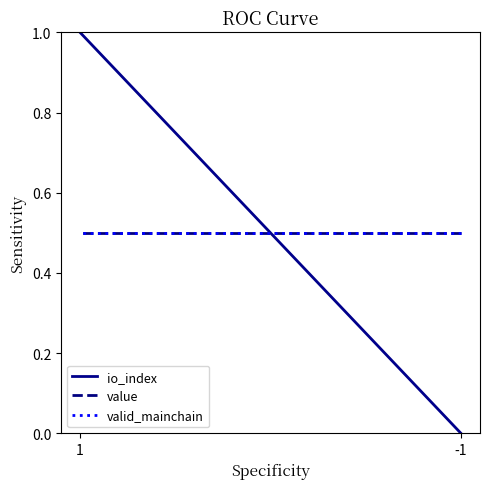

What are all the series names shown in the legend?

io_index, value, valid_mainchain